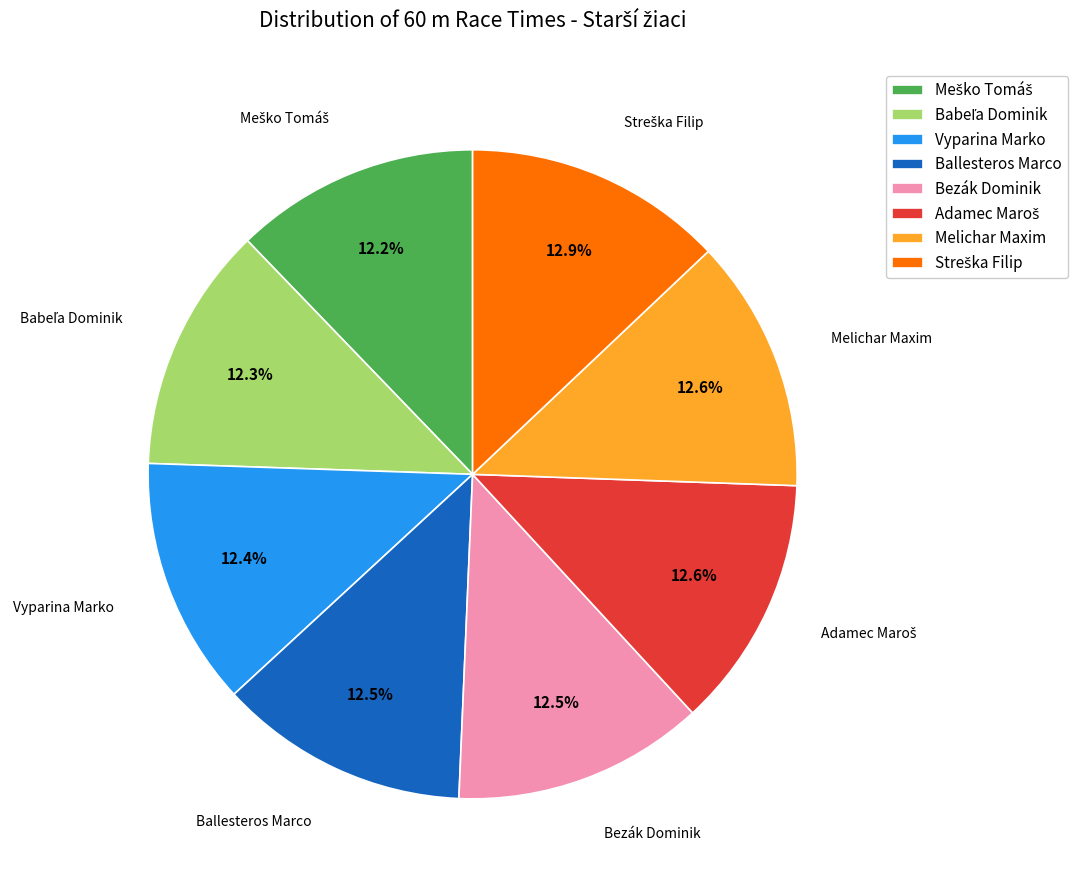

The Vyparina Marko slice represents 2% of the pie. True or false?

False